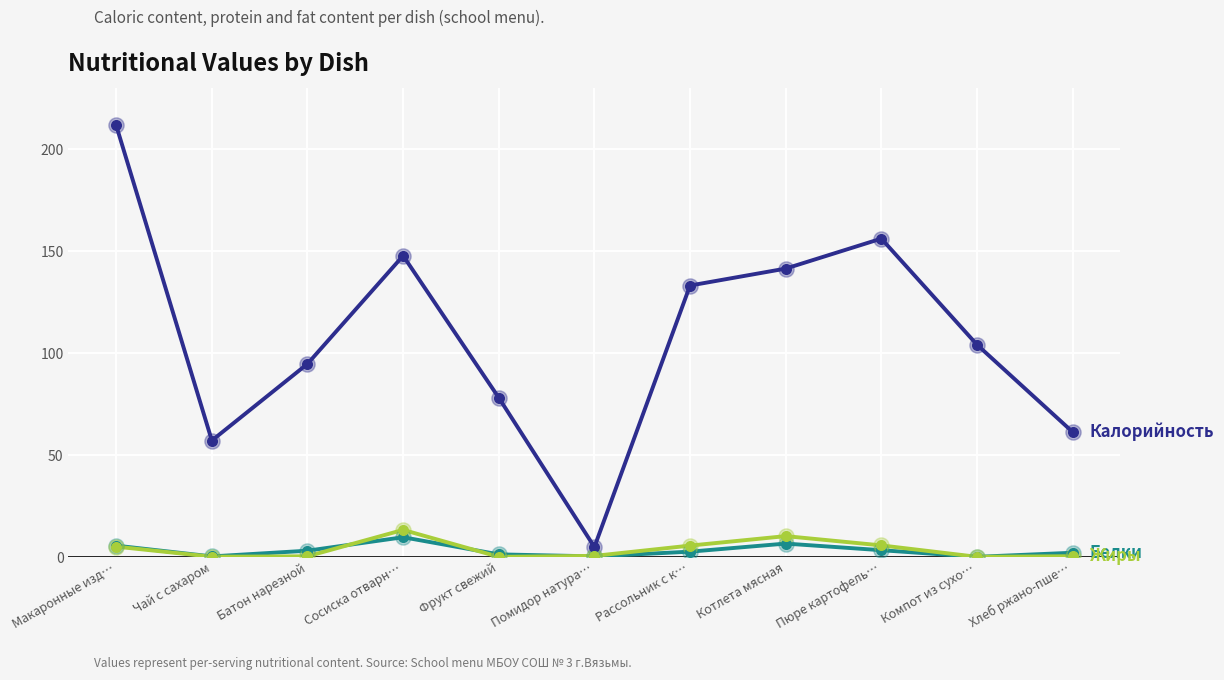

What is the spread (max minus min) of values at Сосиска отварн…?

138.0